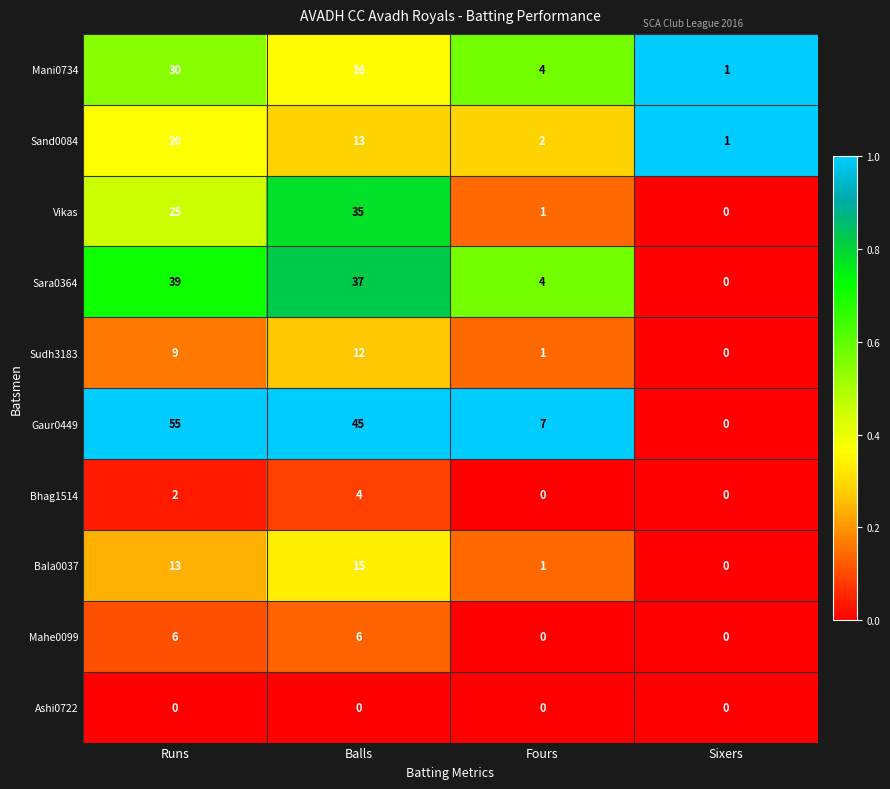

Is it true that Mahe0099 equals 0 at Sixers?

True